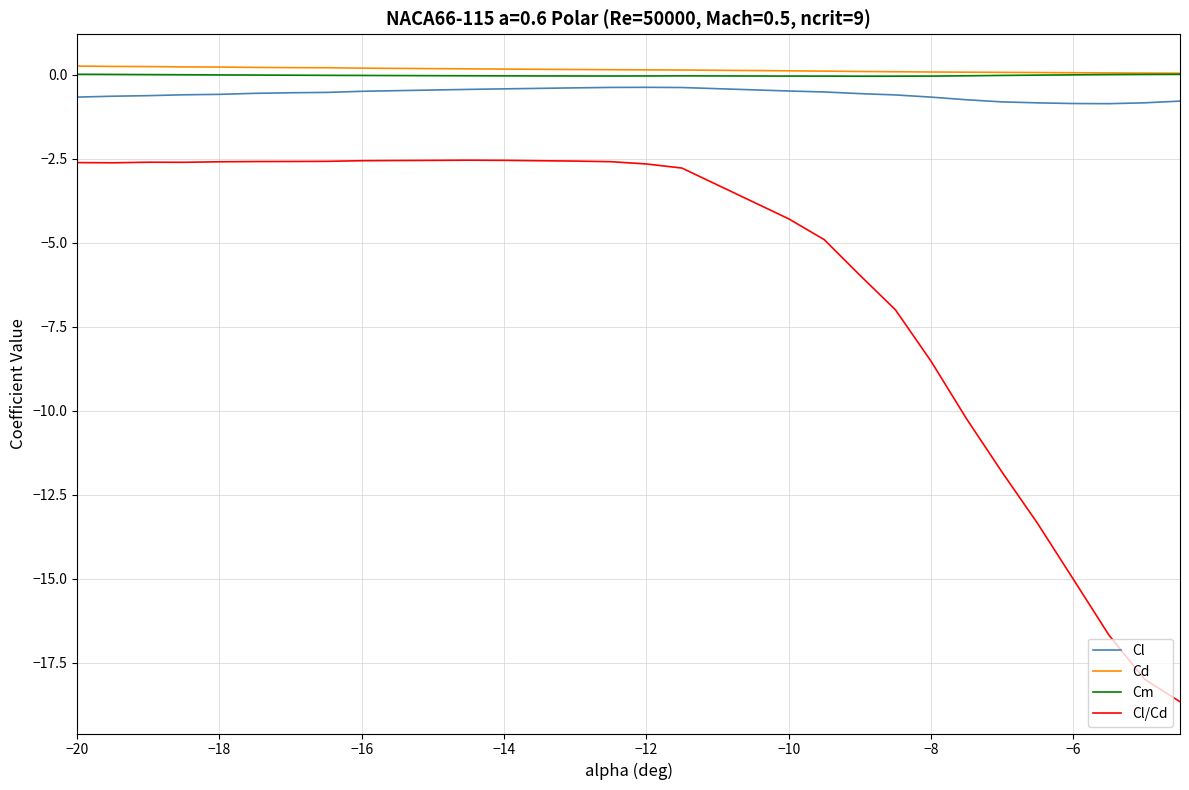

True or false: Cm and Cl/Cd intersect in this chart.

False